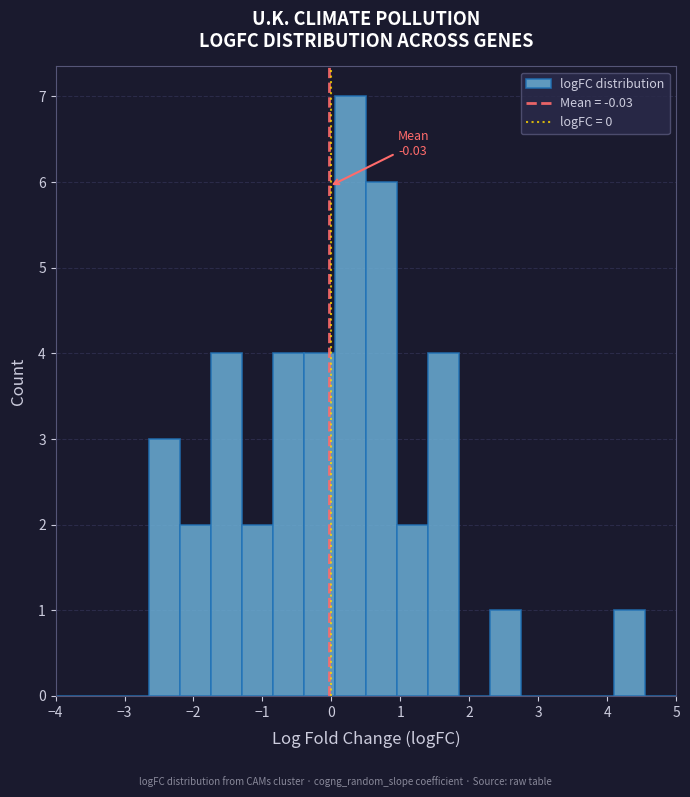

Which range on the x-axis has the tallest bar?

0.05 to 0.50